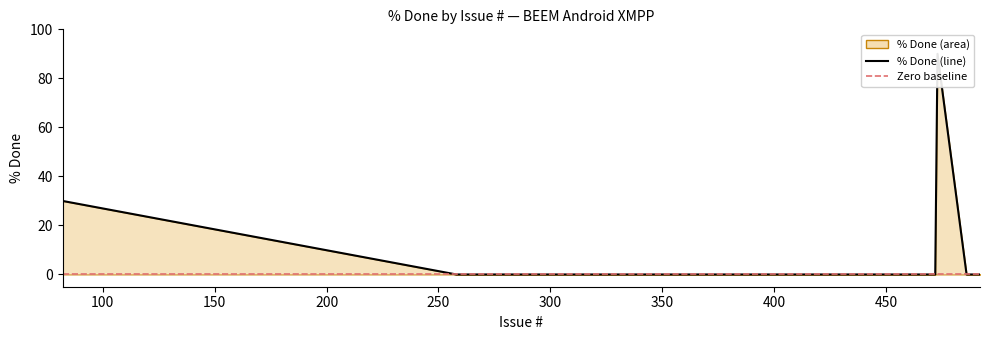

Which label corresponds to the smallest value in the chart?

258